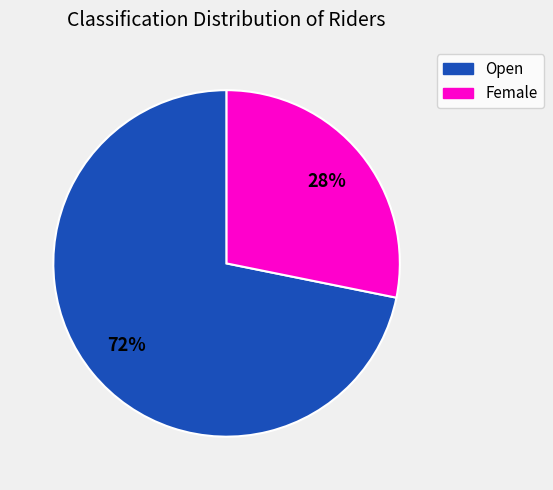

How many segments does this pie chart have?

2